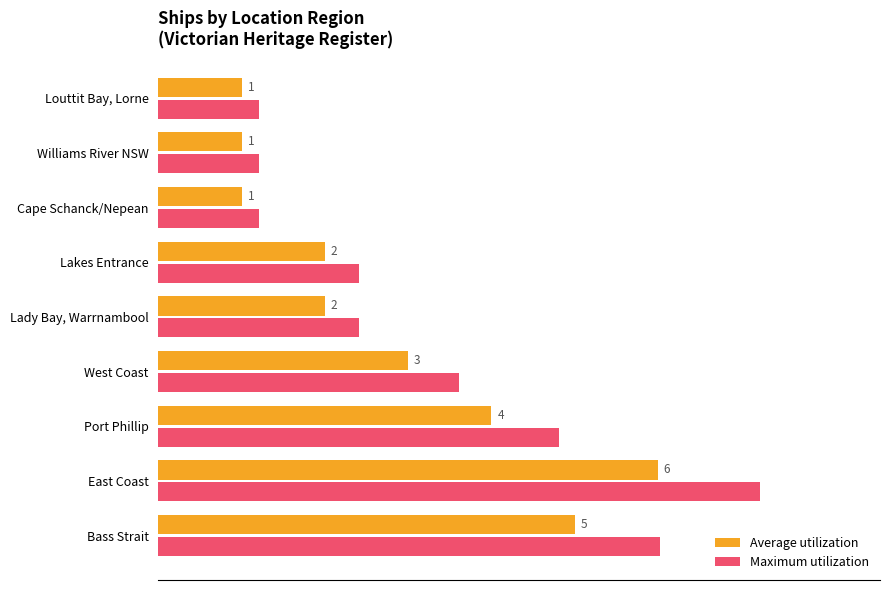

What are all the series names shown in the legend?

Average utilization, Maximum utilization